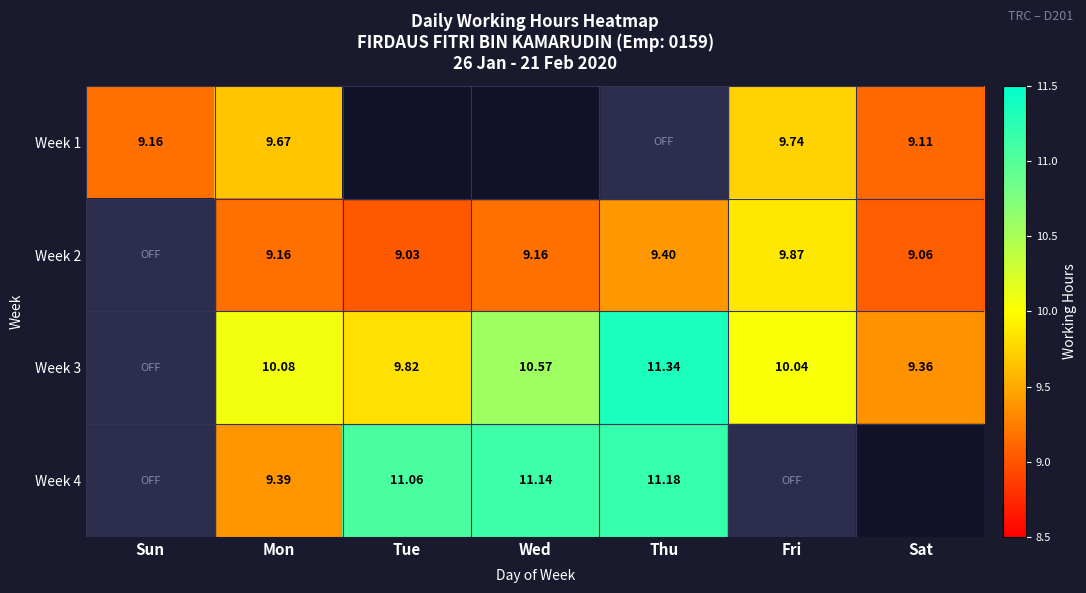

Is the value of Week 2 at Sat greater than the value of Week 3 at Fri?

No